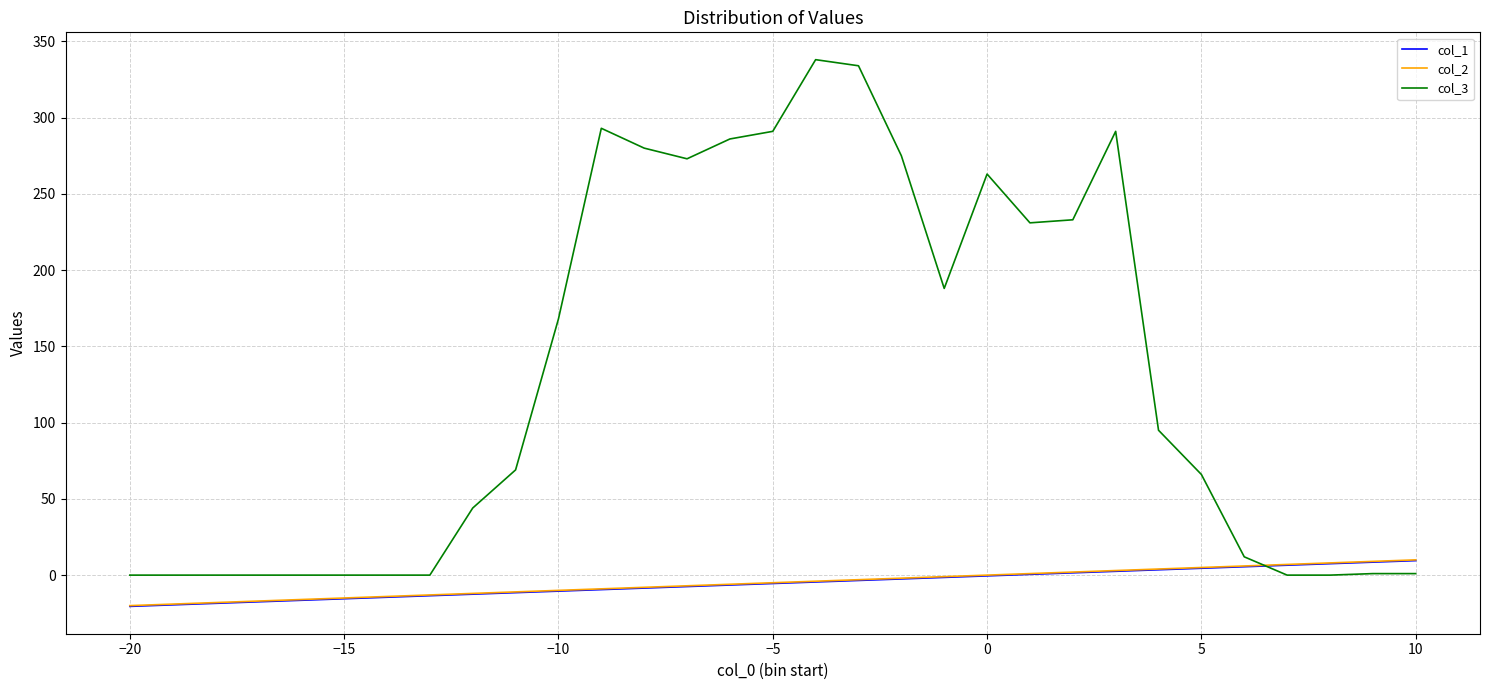

After their last crossing, which series has the higher values: col_2 or col_3?

col_2